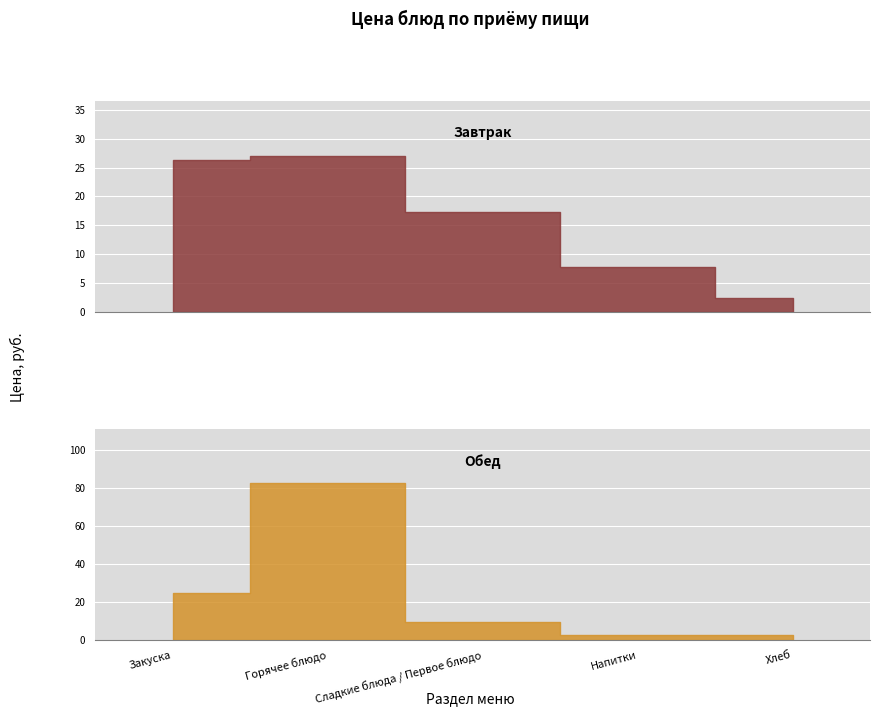

Reading left to right, extract all data points from this chart.

Завтрак: Закуска=26.4	Горячее блюдо=27.0	Сладкие блюда / Первое блюдо=17.3	Напитки=7.8	Хлеб=2.5
Обед: Закуска=24.8	Горячее блюдо=82.2	Сладкие блюда / Первое блюдо=9.5	Напитки=2.4	Хлеб=2.6